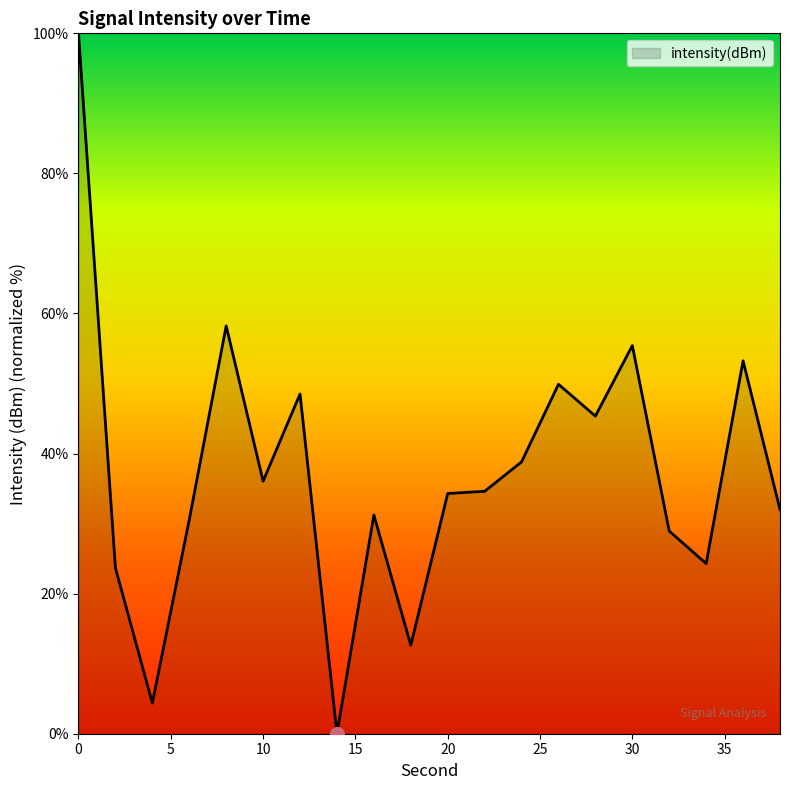

What is the greatest value displayed?

100.0